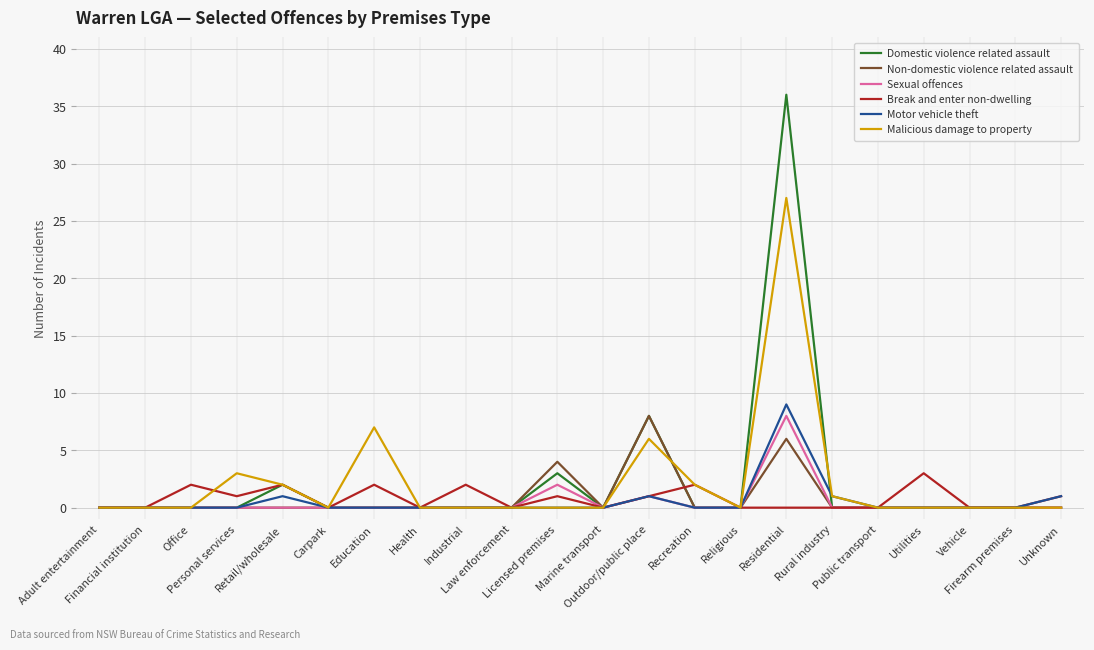

Is it true that Motor vehicle theft equals 4 at Firearm premises?

False